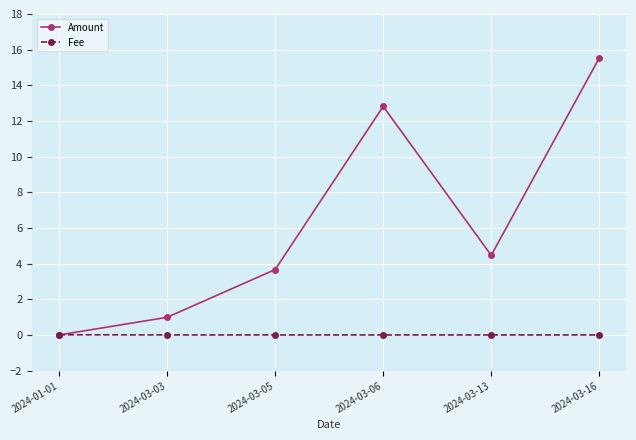

How many series are shown in this chart?

2